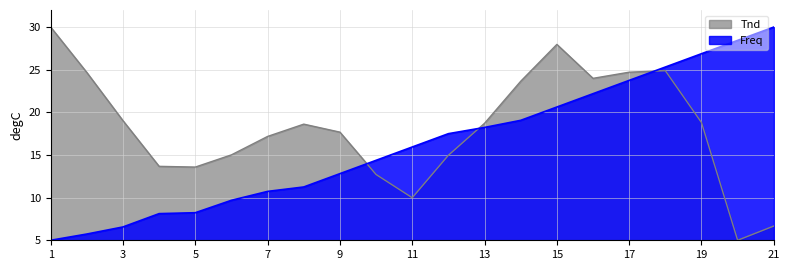

Where is Freq nearest to the value 17?

12